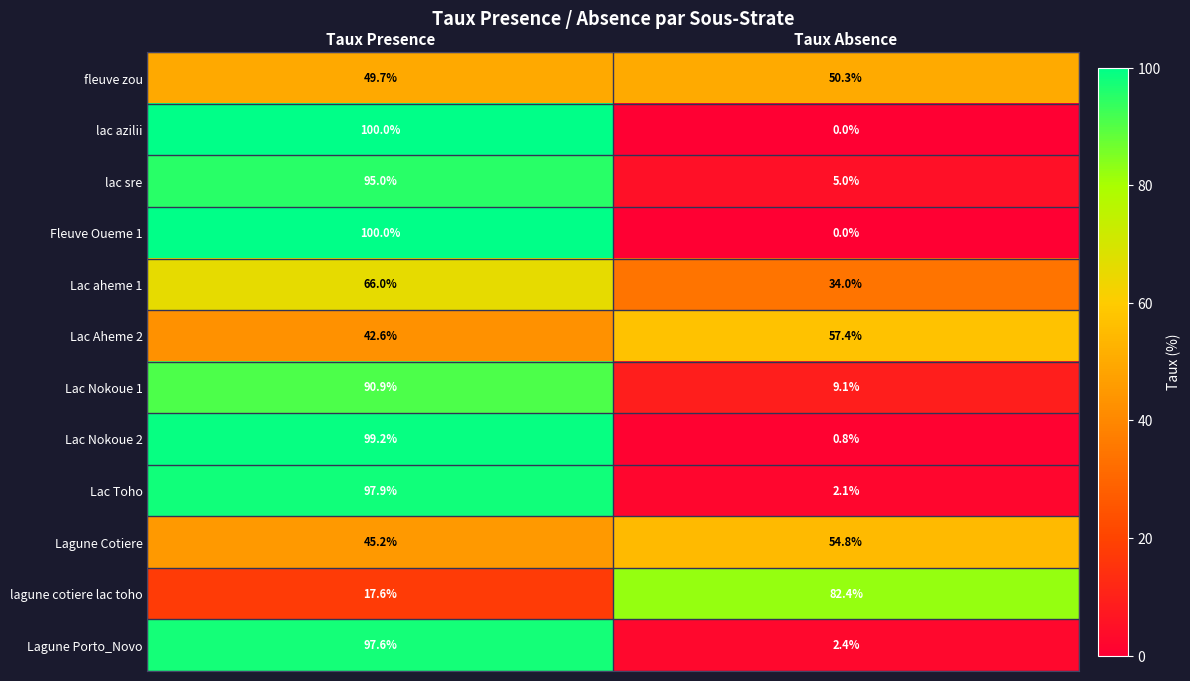

At which label does lagune cotiere lac toho first exceed 82?

Taux Absence